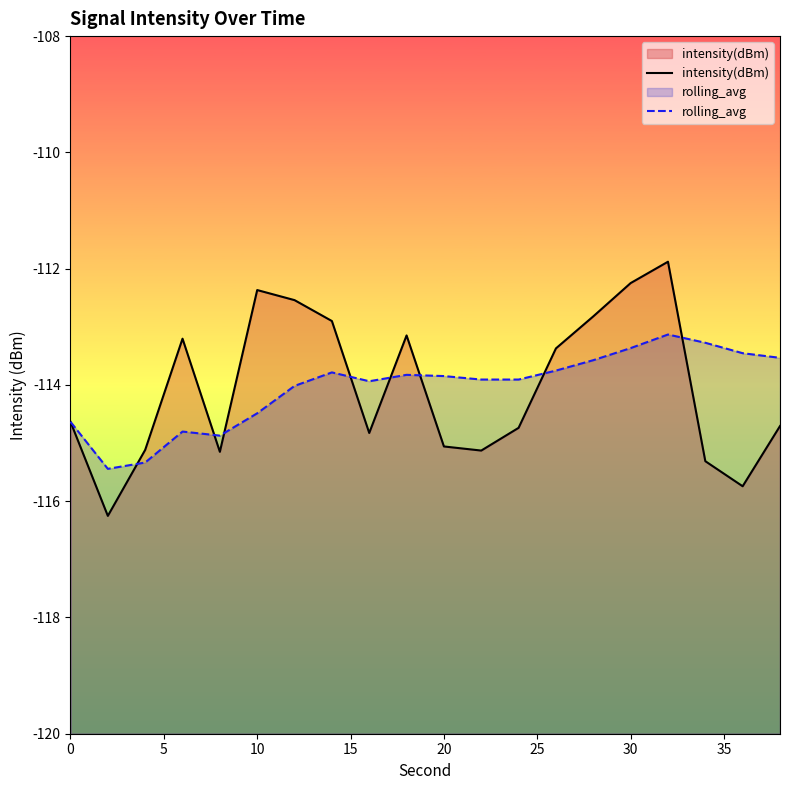

True or false: intensity(dBm) has a value of -114.6 at 0.

True